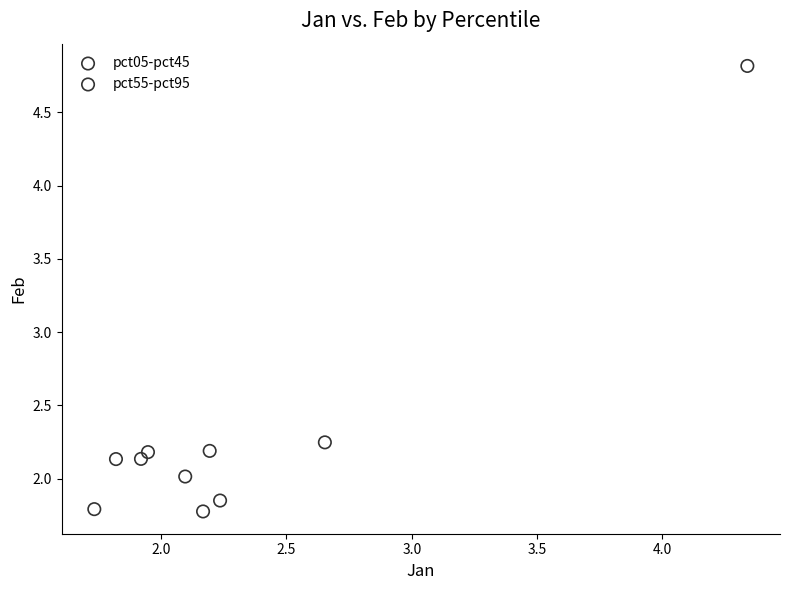

Which series contains the highest Y value?

pct05-pct45